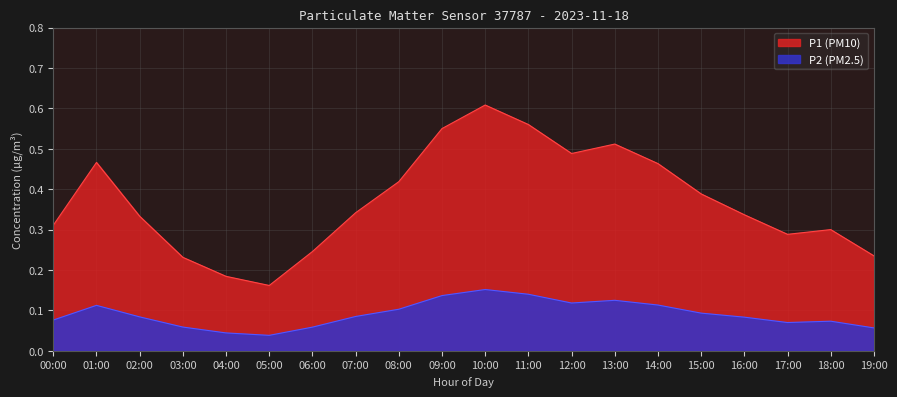

True or false: P1 (PM10) and P2 (PM2.5) intersect in this chart.

False